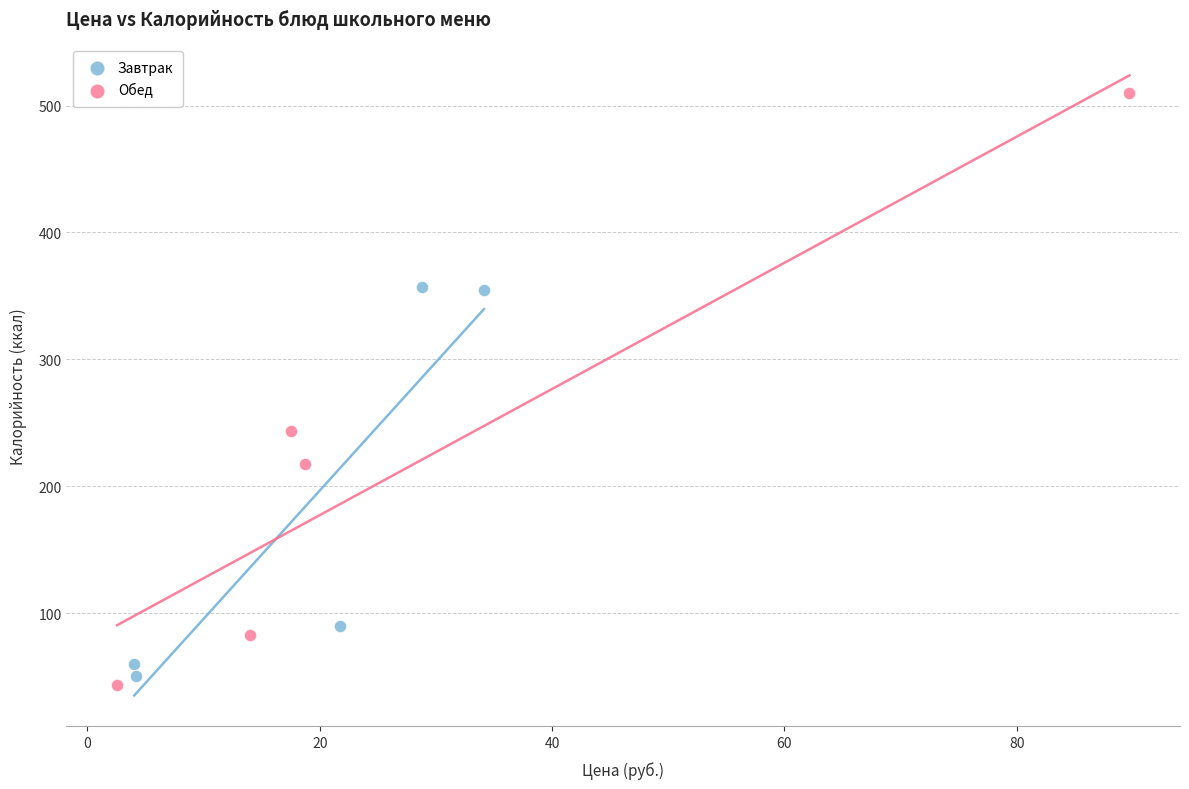

Which series reaches the maximum Y coordinate?

Обед